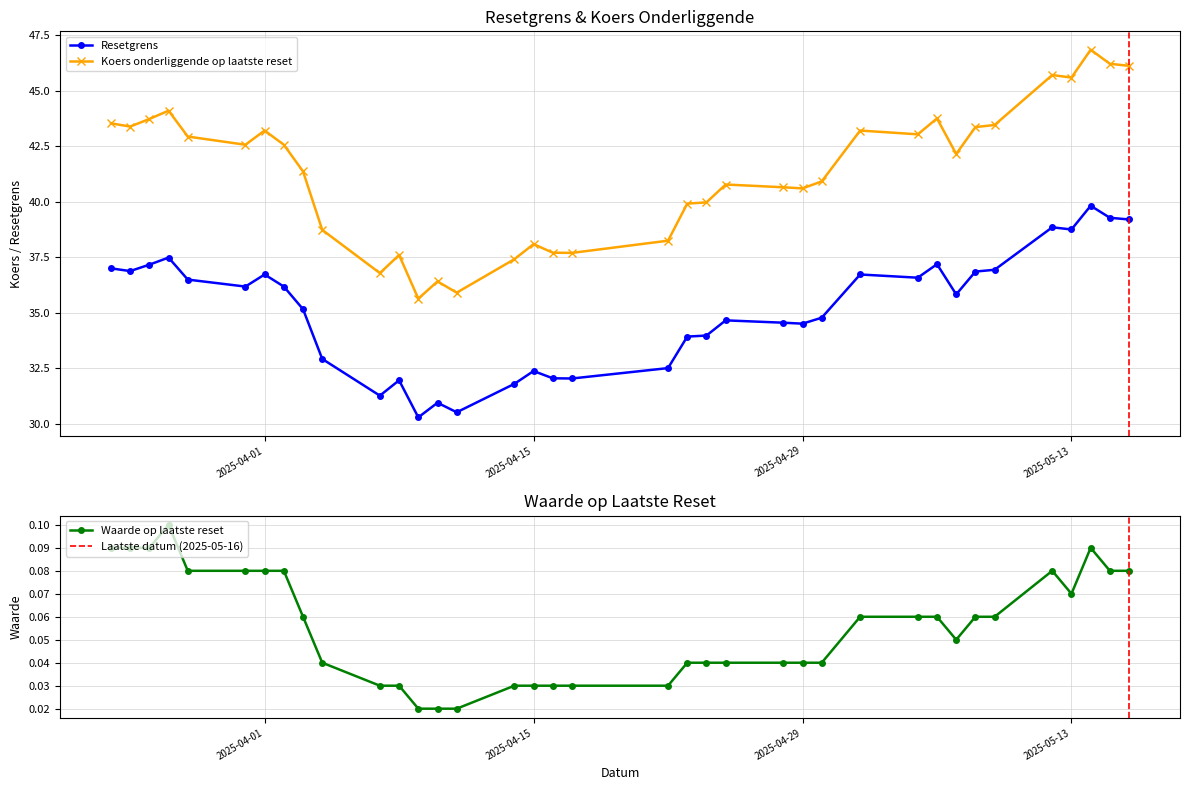

True or false: Resetgrens and Koers onderliggende op laatste reset intersect in this chart.

False